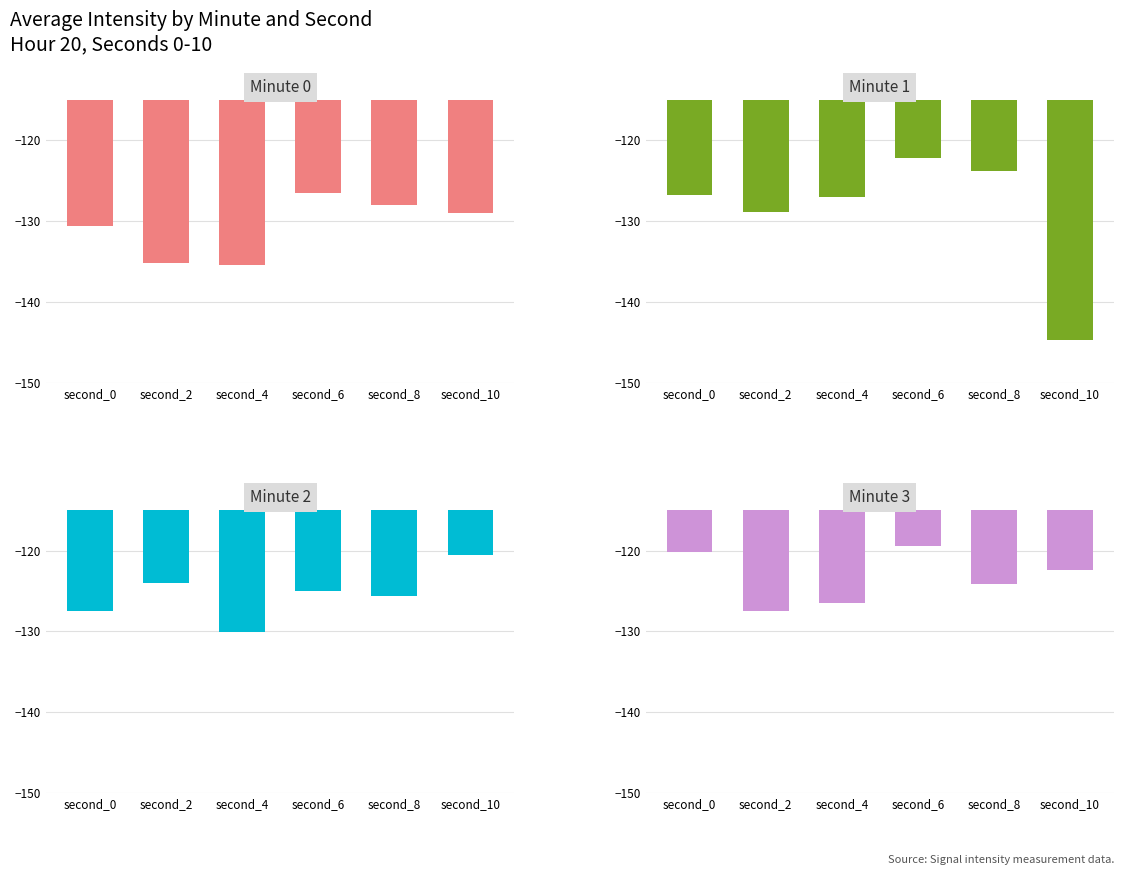

Is it true that Minute 2 equals -197.8 at second_8?

False